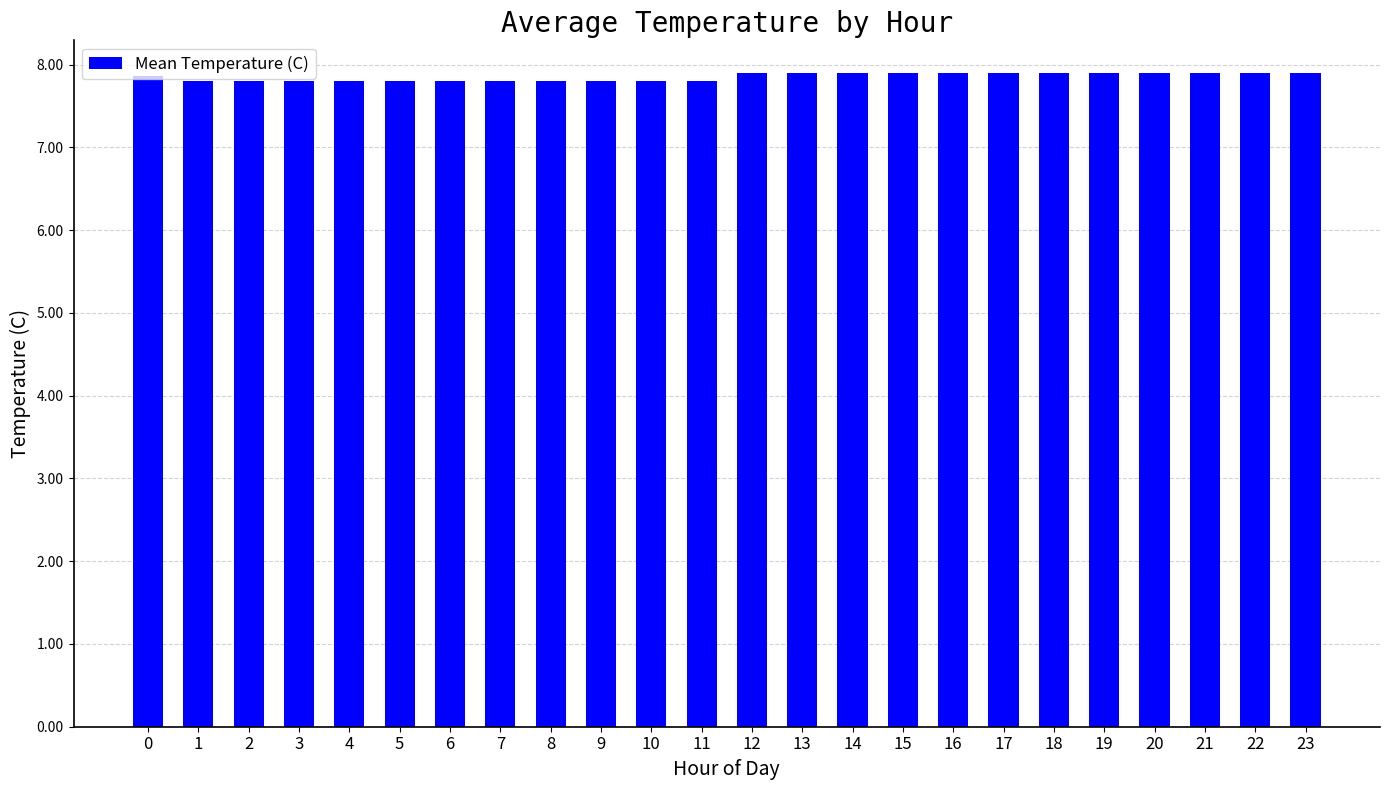

What value does the data have at 16?

7.9